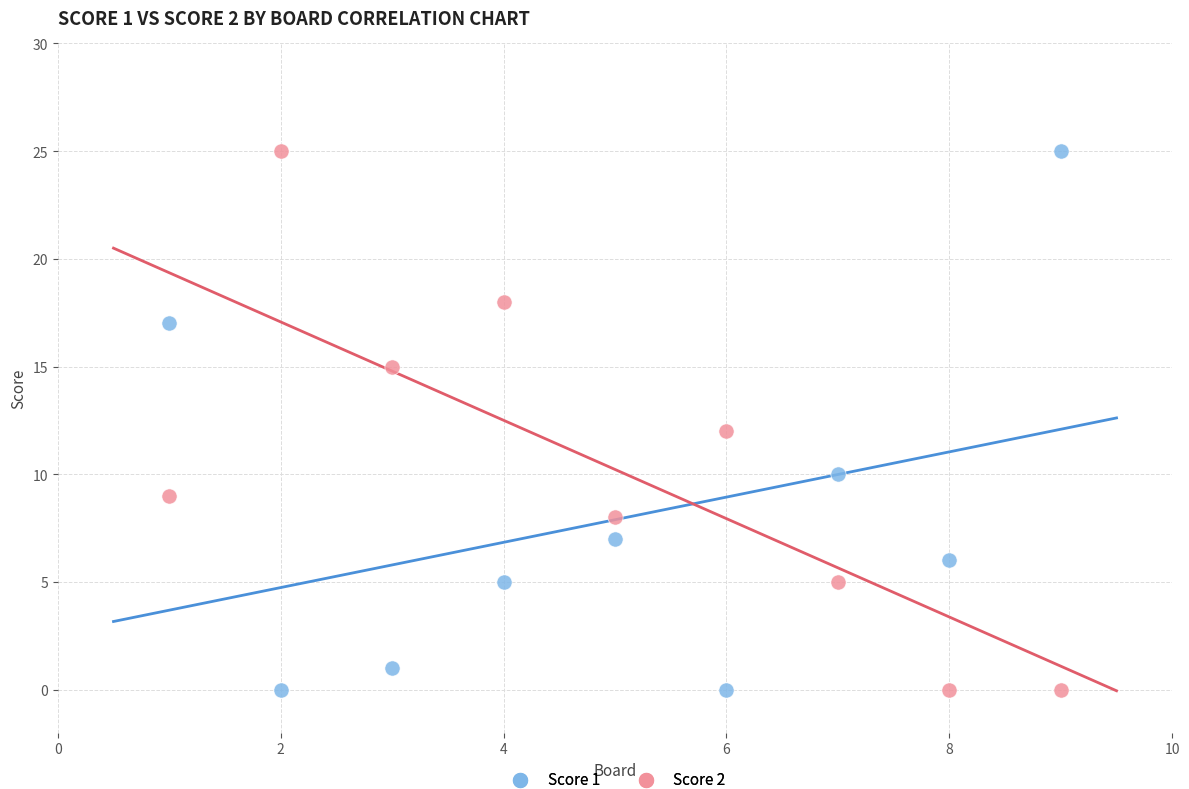

What are all the series names shown in the legend?

Score 1, Score 2